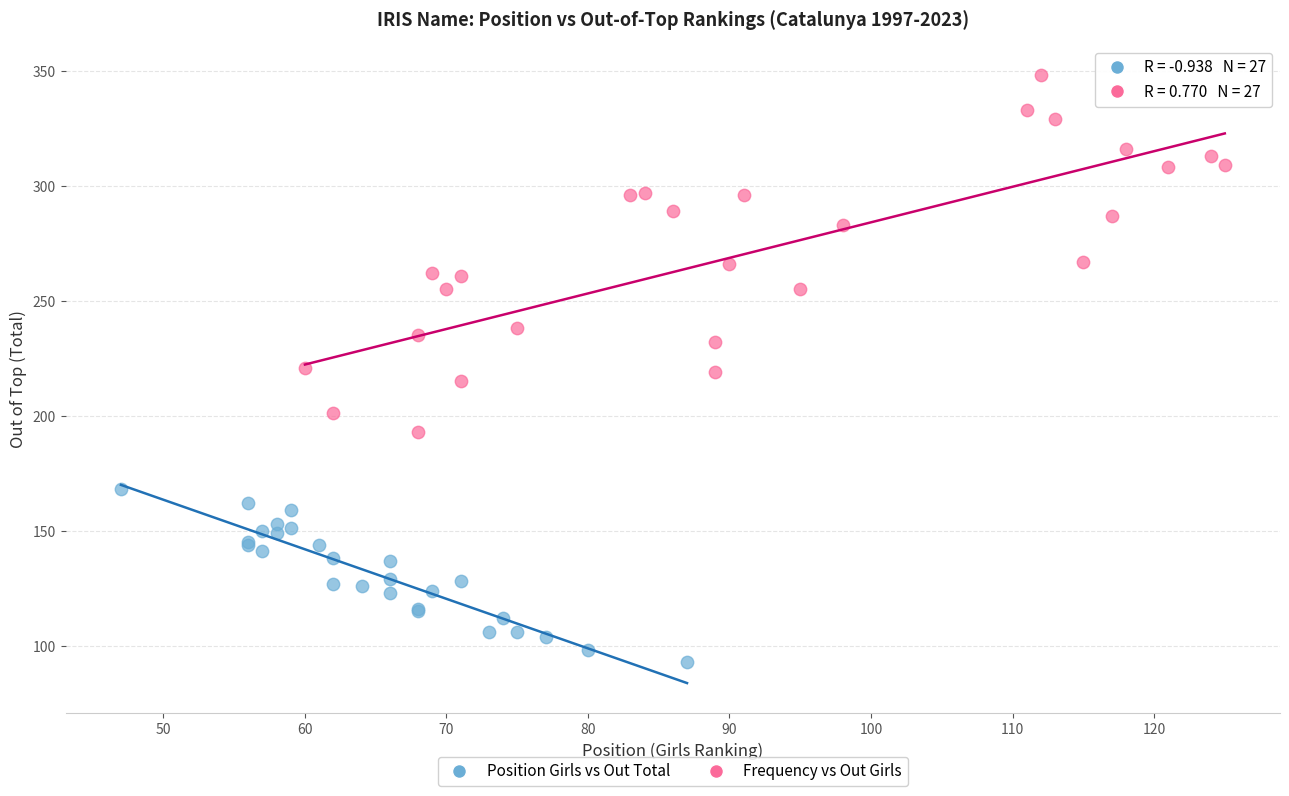

Which series has the largest Y range (max minus min)?

Frequency vs Out Girls